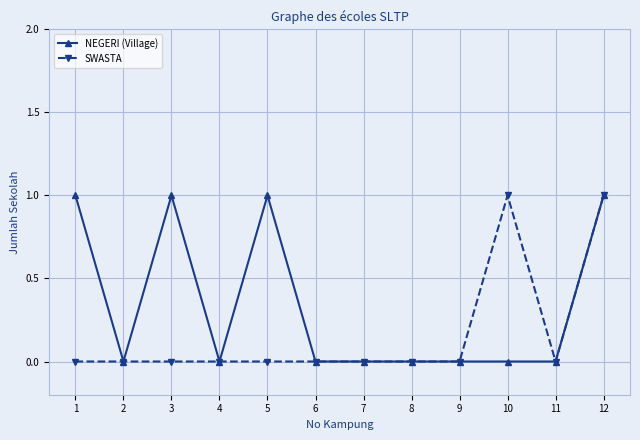

At which category is the sum across all series the highest?

12